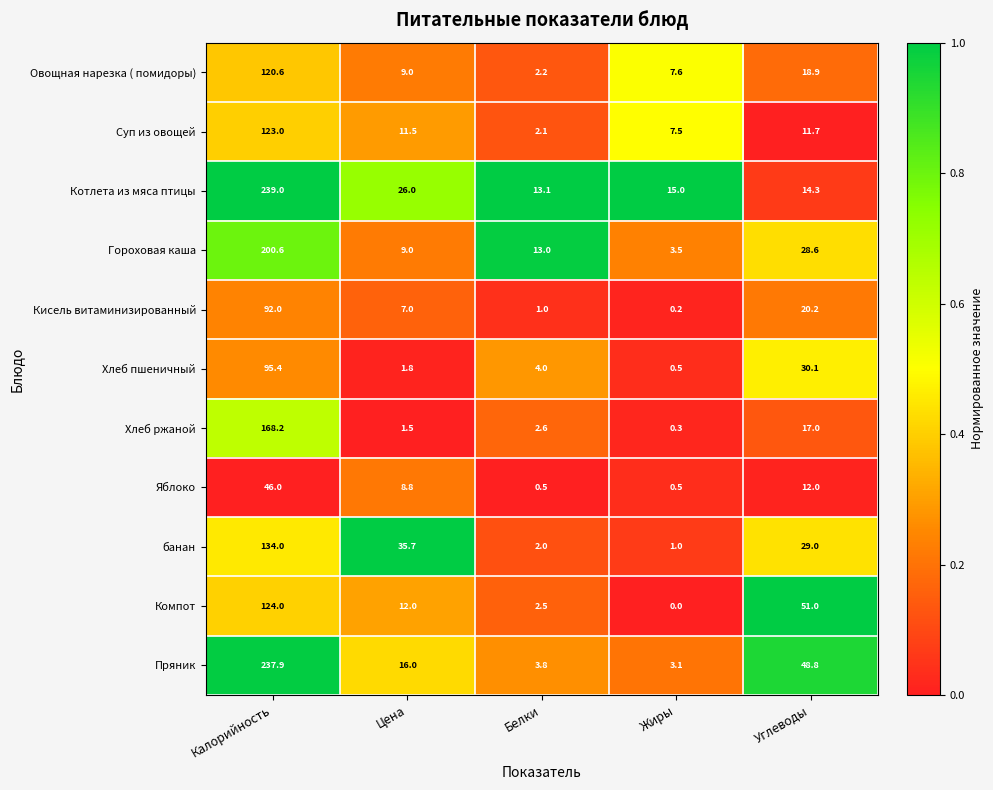

Which label corresponds to the largest value in the chart?

Калорийность